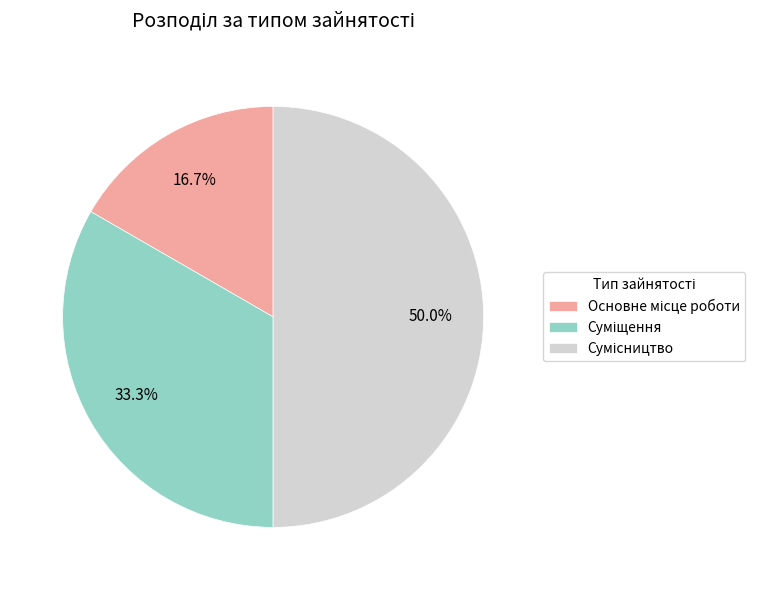

To the nearest percent, what is the difference between the largest and smallest slice percentages?

33%